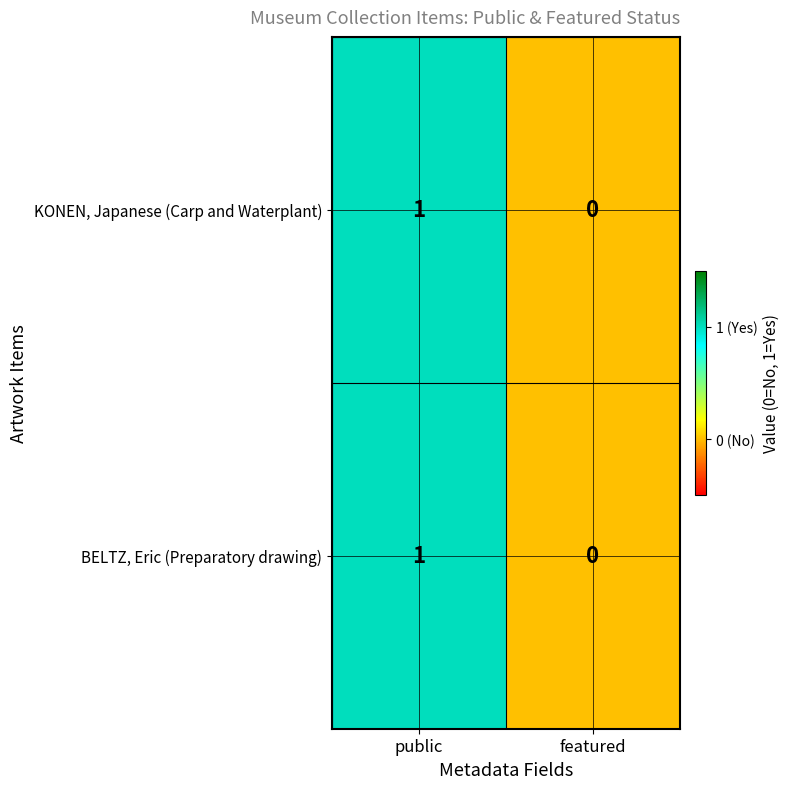

The KONEN, Japanese (Carp and Waterplant) series shows 1 at public. True or false?

True